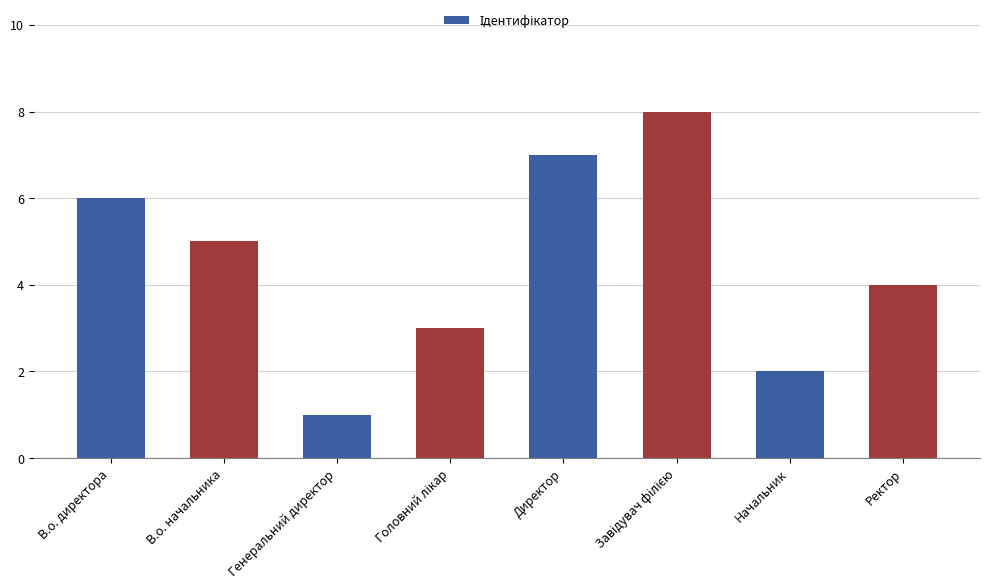

What is the ratio of the value at Директор to the value at Начальник?

3.5